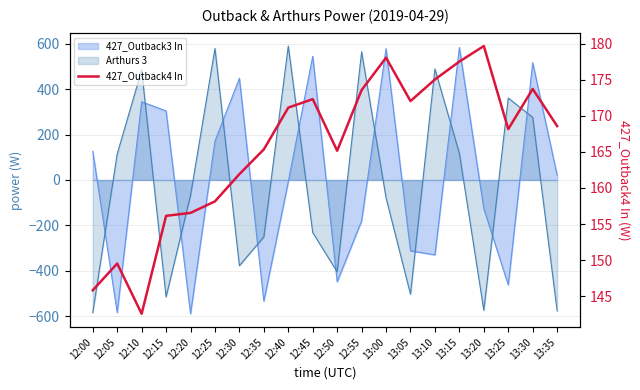

How many values are below 168?

9